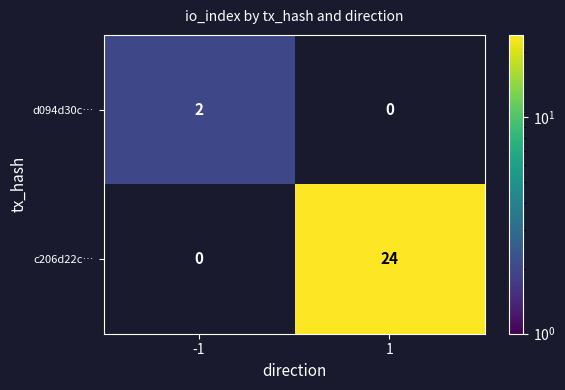

What is the spread (max minus min) of values at 1?

24